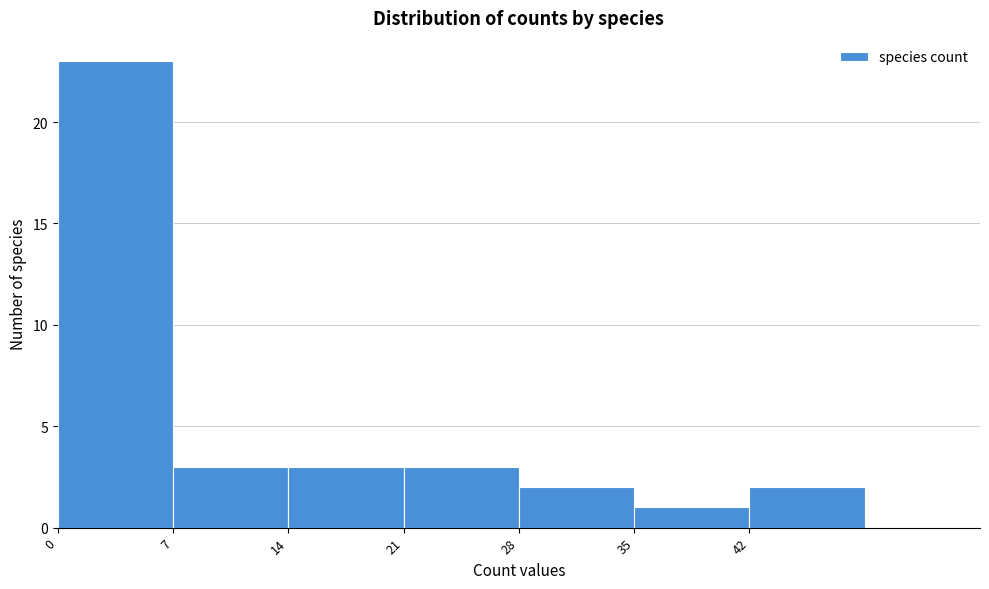

How tall is the bar that spans 14 to 21 on the x-axis? The values are not printed on the chart, so give them approximately, as read against the axis.

3